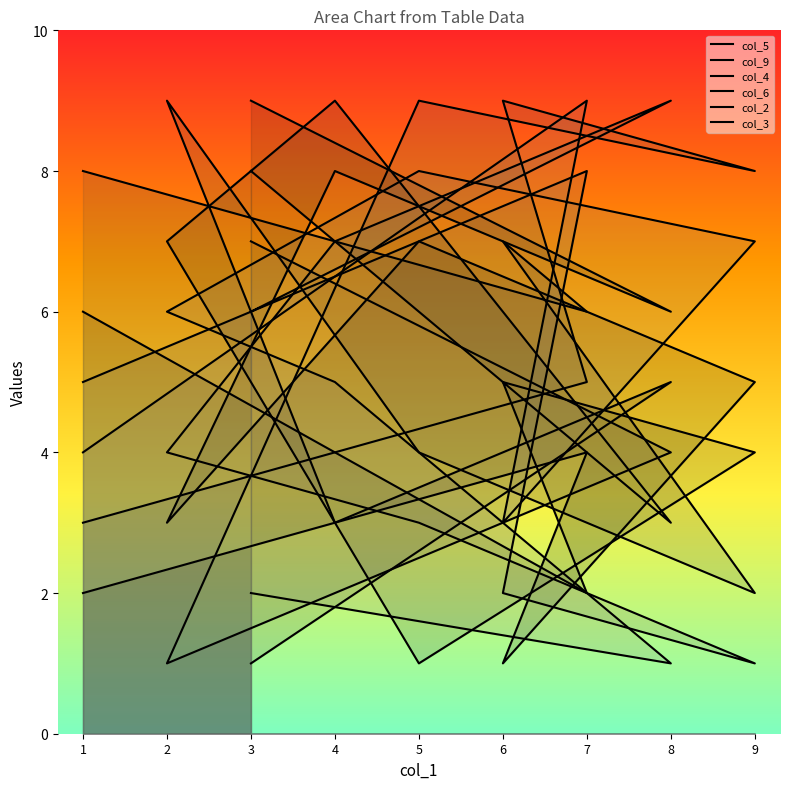

What value does the col_4 series have at 4?

3